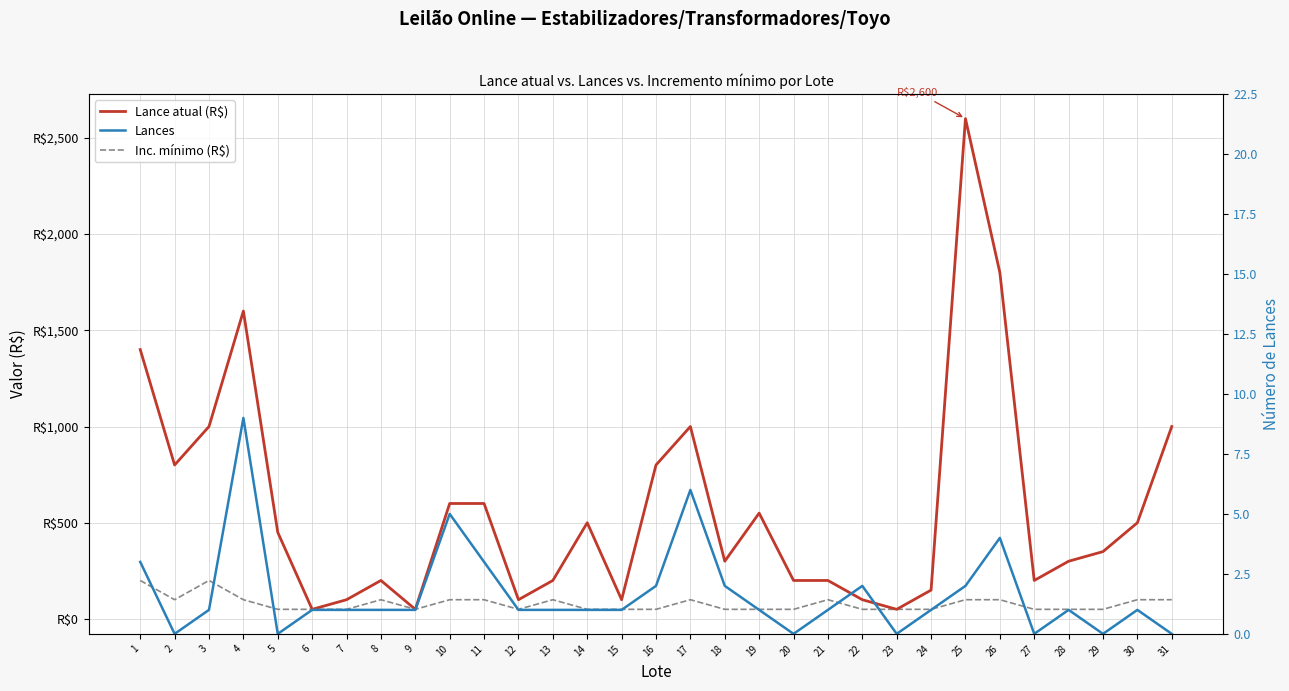

Reading right to left, extract all data points from this chart.

Lance atual (R$): 31=1000	30=500	29=350	28=300	27=200	26=1800	25=2600	24=150	23=50	22=100	21=200	20=200	19=550	18=300	17=1000	16=800	15=100	14=500	13=200	12=100	11=600	10=600	9=50	8=200	7=100	6=50	5=450	4=1600	3=1000	2=800	1=1400
Inc. mínimo (R$): 31=100	30=100	29=50	28=50	27=50	26=100	25=100	24=50	23=50	22=50	21=100	20=50	19=50	18=50	17=100	16=50	15=50	14=50	13=100	12=50	11=100	10=100	9=50	8=100	7=50	6=50	5=50	4=100	3=200	2=100	1=200
Lances: 31=0	30=1	29=0	28=1	27=0	26=4	25=2	24=1	23=0	22=2	21=1	20=0	19=1	18=2	17=6	16=2	15=1	14=1	13=1	12=1	11=3	10=5	9=1	8=1	7=1	6=1	5=0	4=9	3=1	2=0	1=3